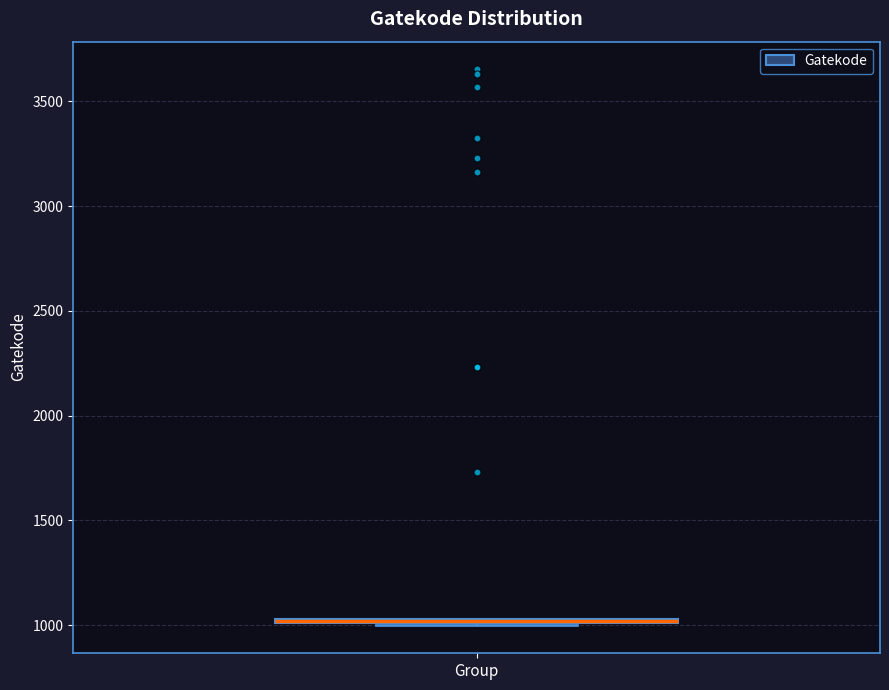

Where is the lower edge of the box on the y-axis? The values are not printed on the chart, so give them approximately, as read against the axis.

1000